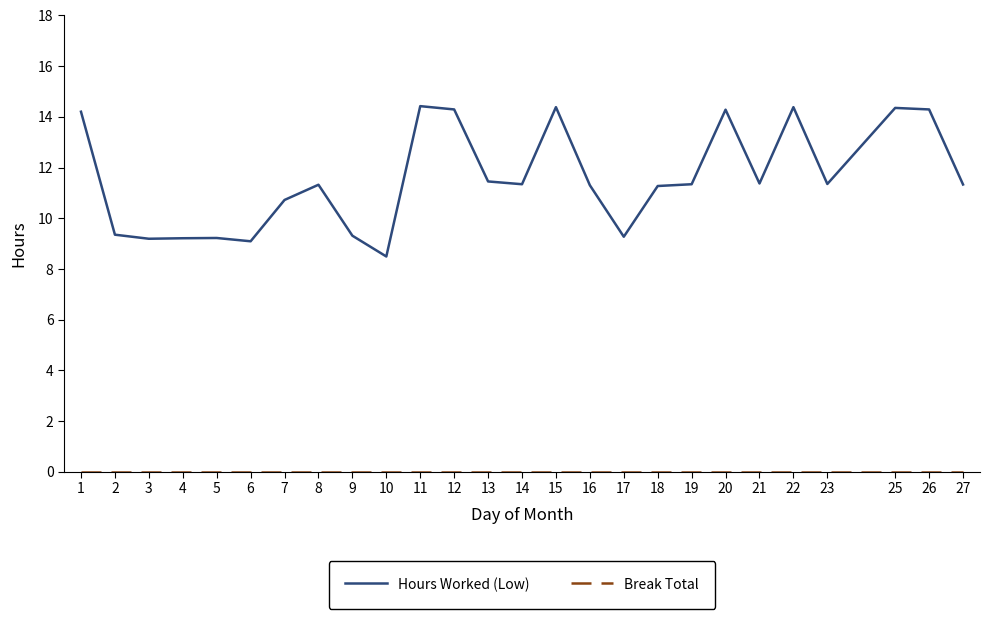

What is the highest value of the Hours Worked (Low) series?

14.4